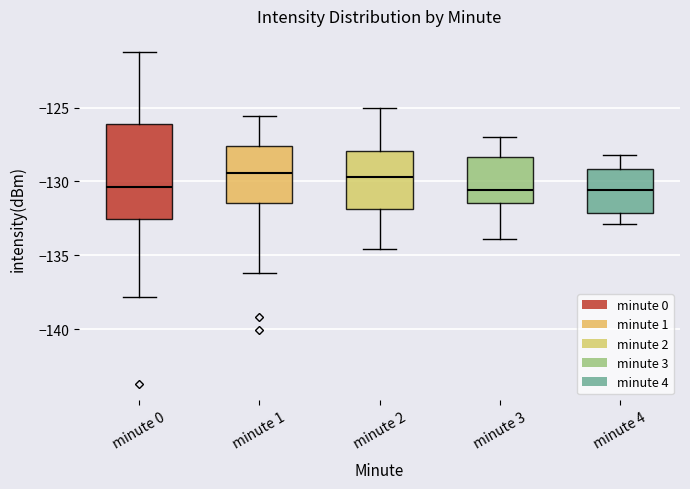

Where does the lower whisker of the box for minute 4 end on the y-axis? The values are not printed on the chart, so give them approximately, as read against the axis.

-133.0